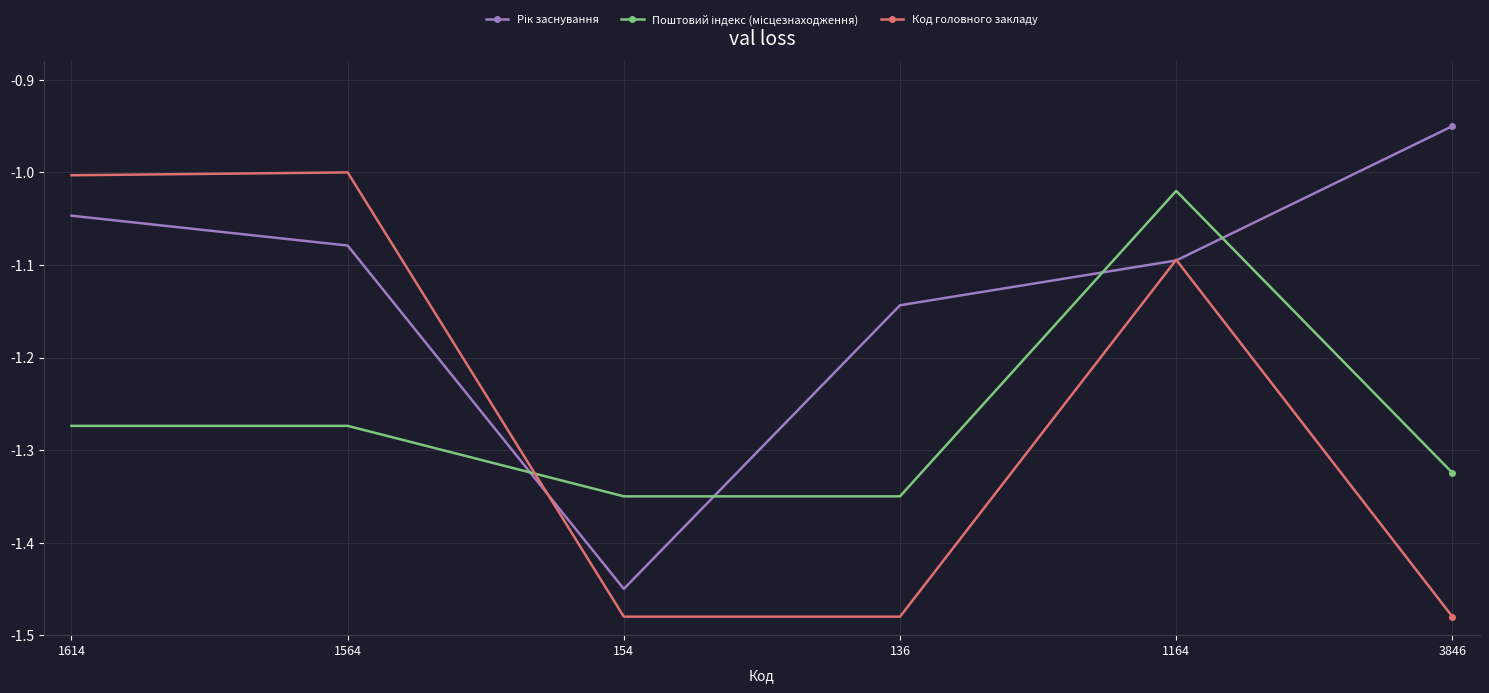

Between 1564 and 154, which series saw the biggest shift?

Код головного закладу